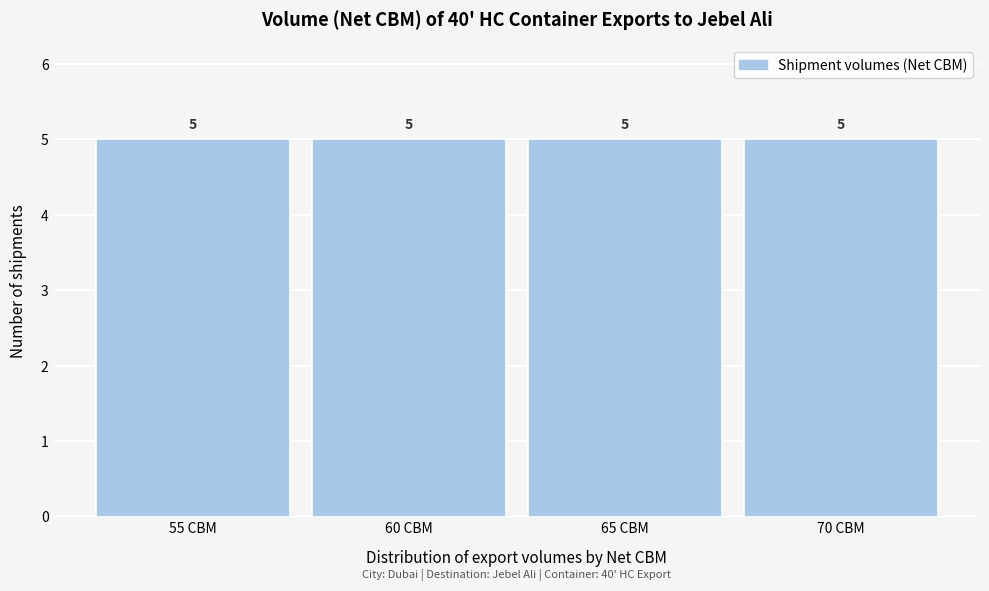

Reading left to right, list every bar in this chart as the range it spans on the x-axis followed by its height.

52.5 to 57.5: 5
57.5 to 62.5: 5
62.5 to 67.5: 5
67.5 to 72.5: 5